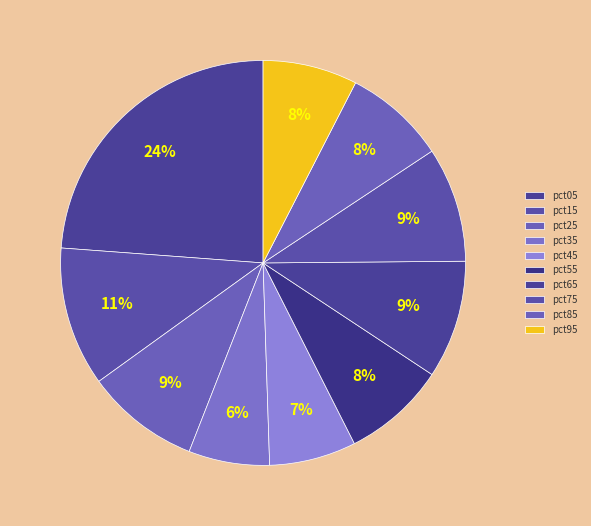

Combined, what portion of the pie is pct65 and pct05?

33.3%